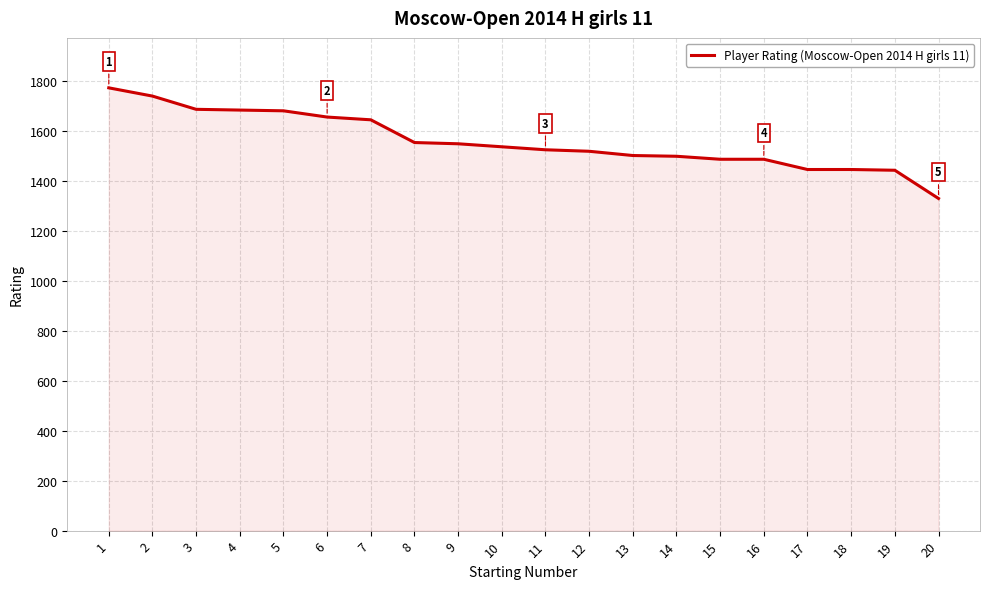

What is the sum of the values at 7 and 2?

3385